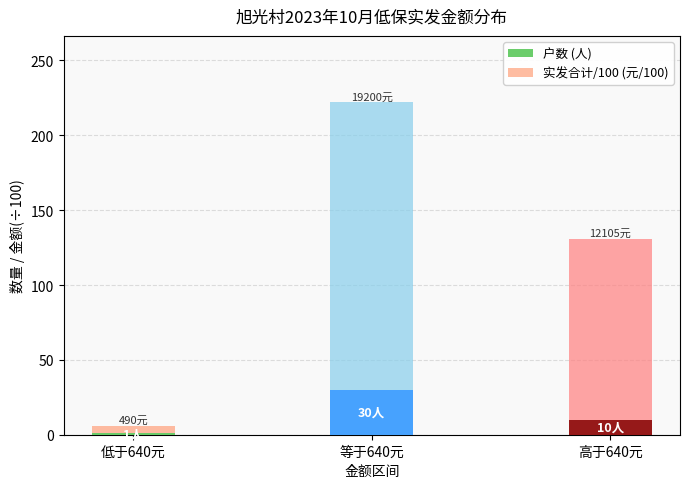

What are all the series names shown in the legend?

户数 (人), 实发合计/100 (元/100)